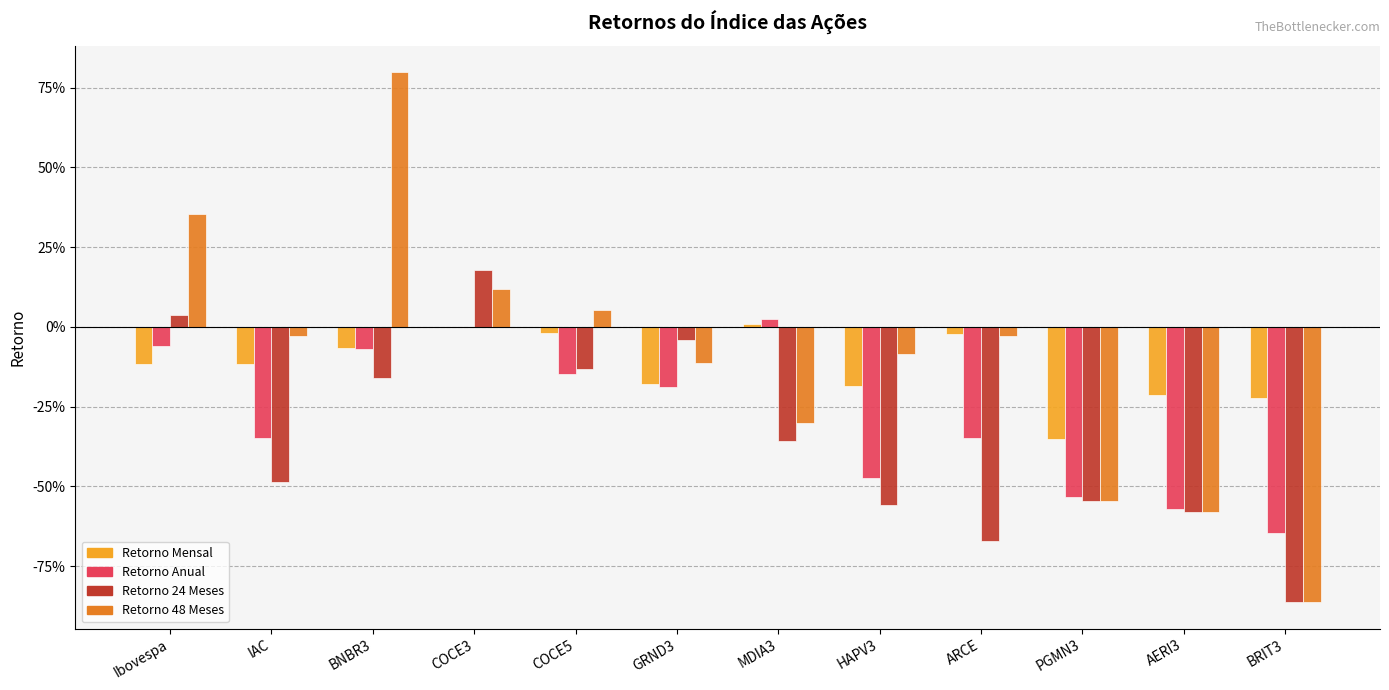

What is the sum of the Retorno Anual values at AERI3 and ARCE?

-0.9